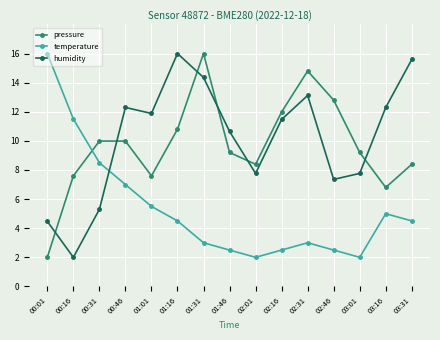

Where does the humidity series first go above 11?

00:46